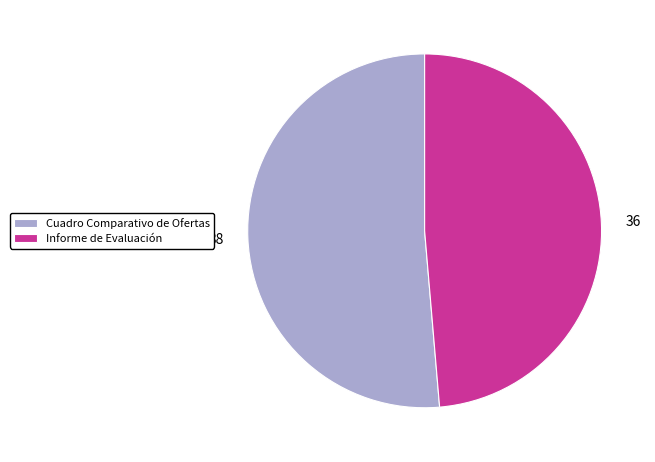

How many segments does this pie chart have?

2